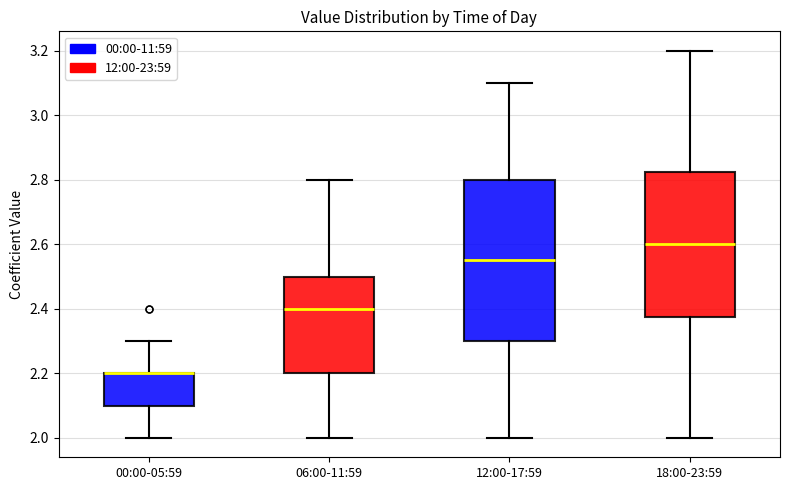

Which box is the tallest, from its lower edge to its upper edge?

12:00-17:59